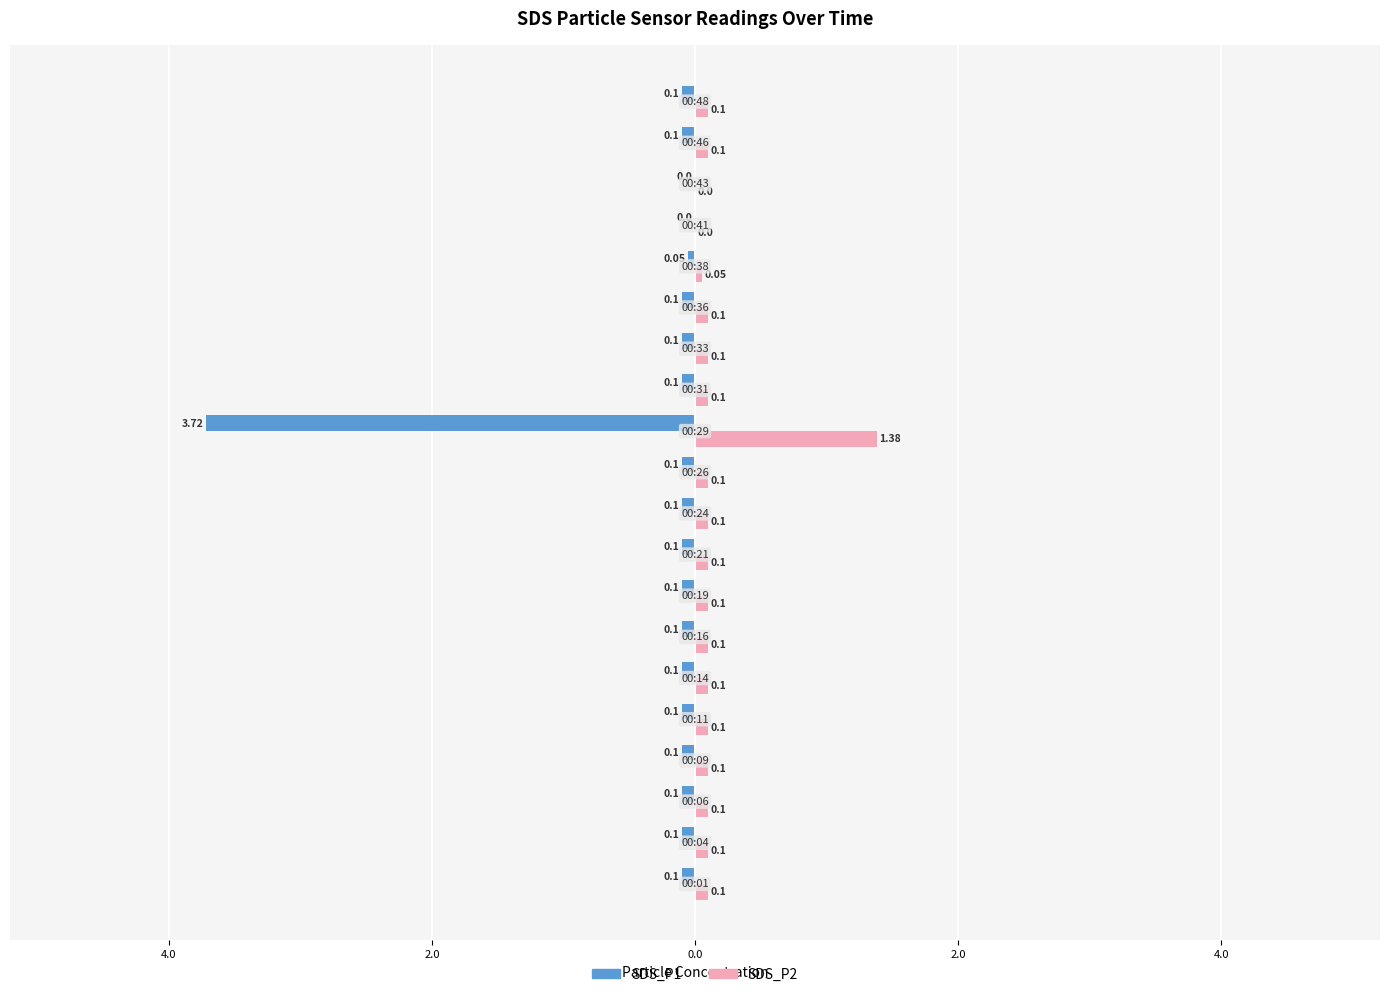

What are all the series names shown in the legend?

SDS_P1, SDS_P2